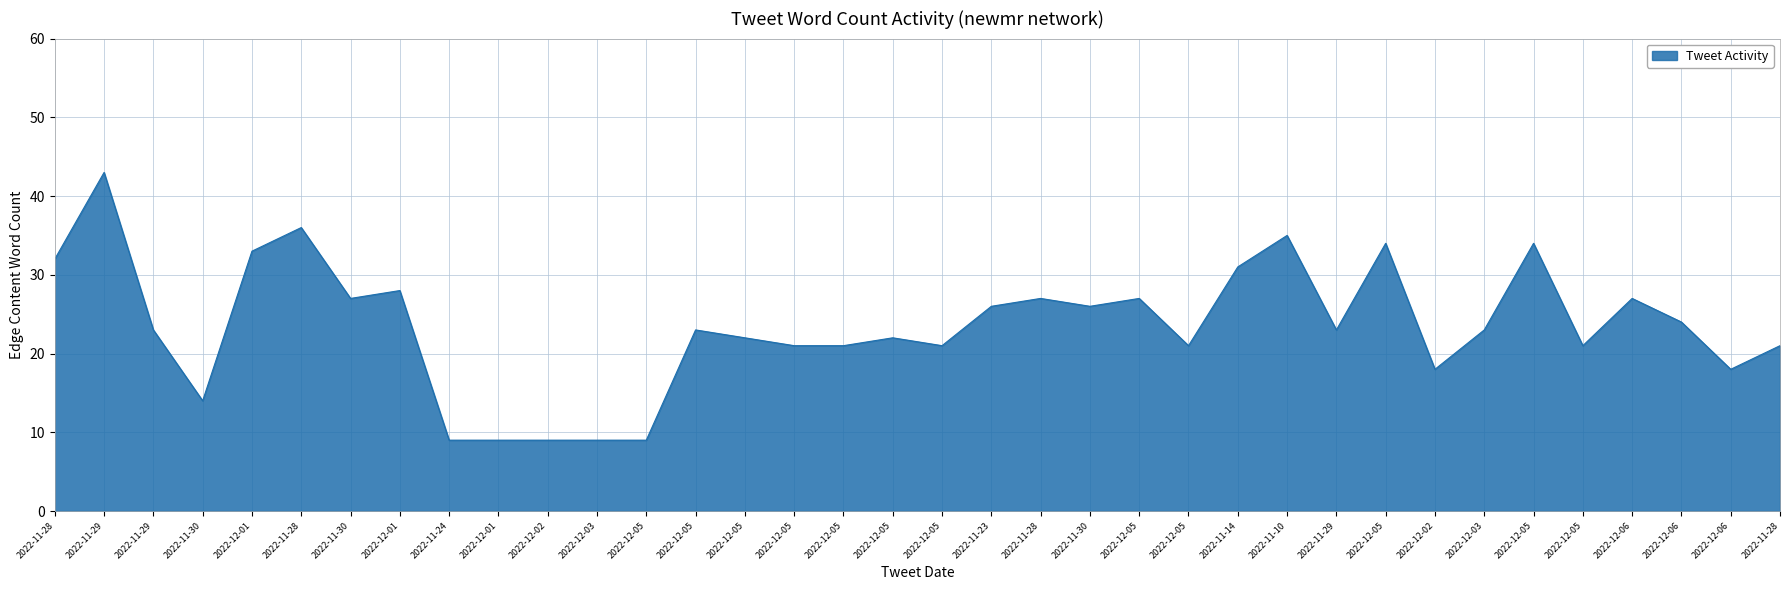

Rank the categories by value from lowest to highest.

2022-11-24, 2022-12-01, 2022-12-02, 2022-12-03, 2022-12-05, 2022-11-30, 2022-12-02, 2022-12-06, 2022-12-05, 2022-12-05, 2022-12-05, 2022-12-05, 2022-12-05, 2022-11-28, 2022-12-05, 2022-12-05, 2022-11-29, 2022-12-05, 2022-11-29, 2022-12-03, 2022-12-06, 2022-11-23, 2022-11-30, 2022-11-30, 2022-11-28, 2022-12-05, 2022-12-06, 2022-12-01, 2022-11-14, 2022-11-28, 2022-12-01, 2022-12-05, 2022-12-05, 2022-11-10, 2022-11-28, 2022-11-29